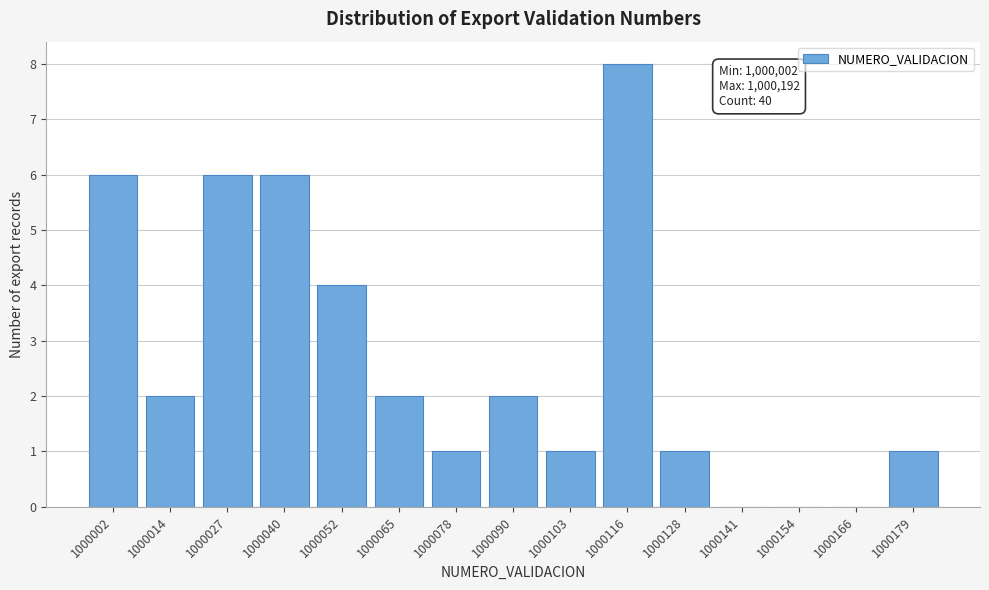

Reading left to right, transcribe all the data shown in this chart.

1000002=6	1000014=2	1000027=6	1000040=6	1000052=4	1000065=2	1000078=1	1000090=2	1000103=1	1000116=8	1000128=1	1000141=0	1000154=0	1000166=0	1000179=1